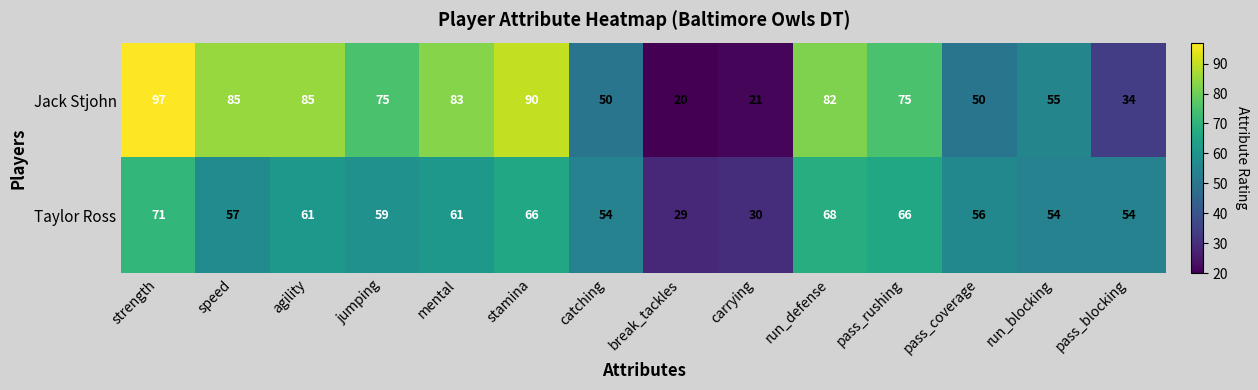

What is the approximate value of Jack Stjohn at jumping, to the nearest 10?

80